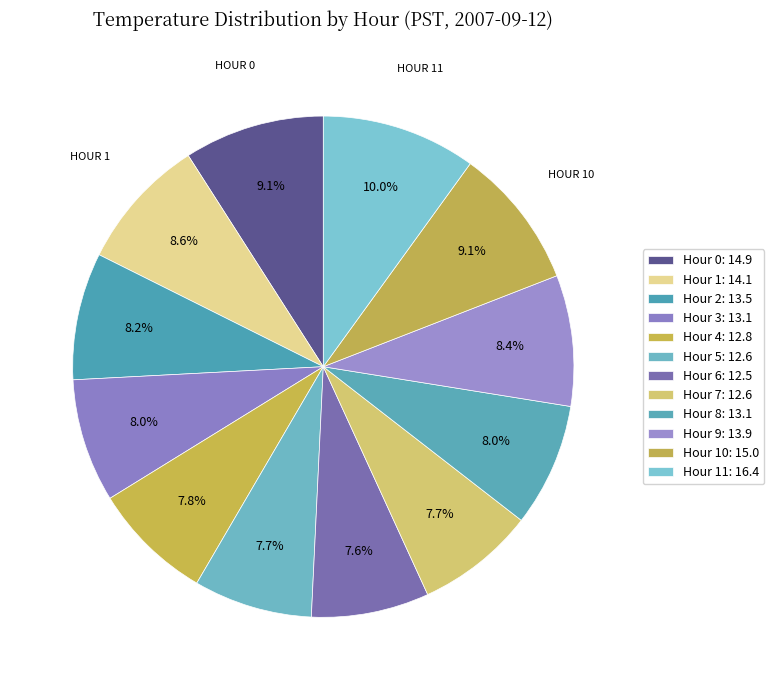

Which slice is the largest?

Hour 11